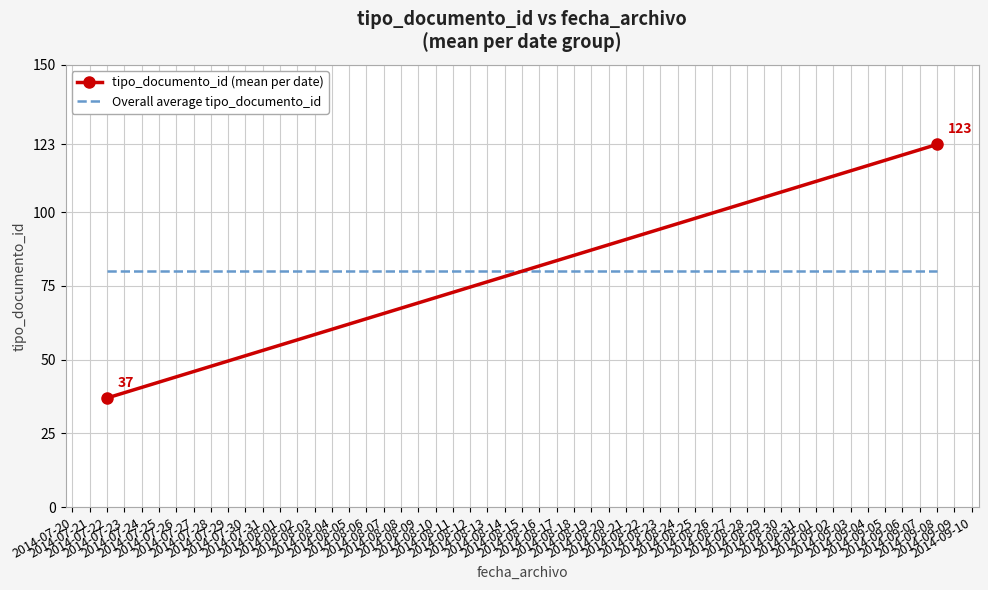

Which series has the largest total across all categories?

tipo_documento_id (mean per date)